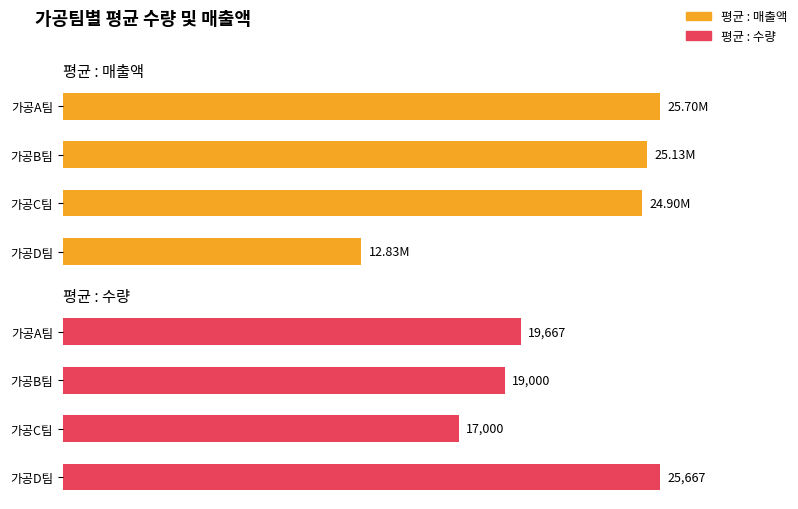

How many data points in 평균 : 수량 are above 19666?

2